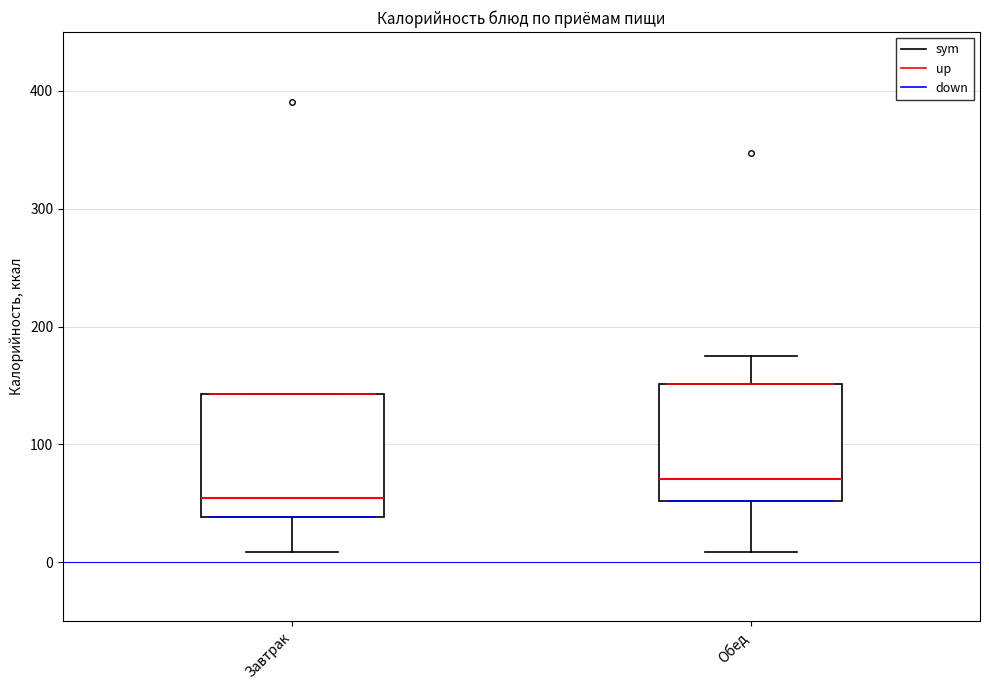

Reading left to right, transcribe this box plot: for each box, give where its median line is, the range the box spans, and where its two whiskers end, as read against the y-axis. The values are not printed on the chart, so give them approximately, as read against the axis.

Завтрак: median 50, box 40 to 140, whiskers 10 to 140
Обед: median 70, box 50 to 150, whiskers 10 to 180